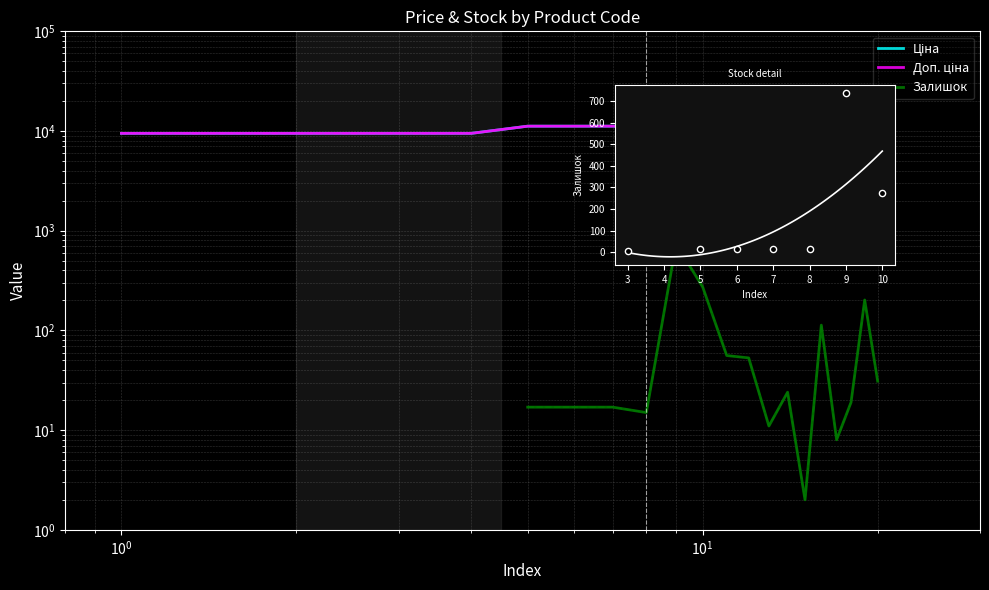

Which series reaches the minimum Y coordinate?

Ціна